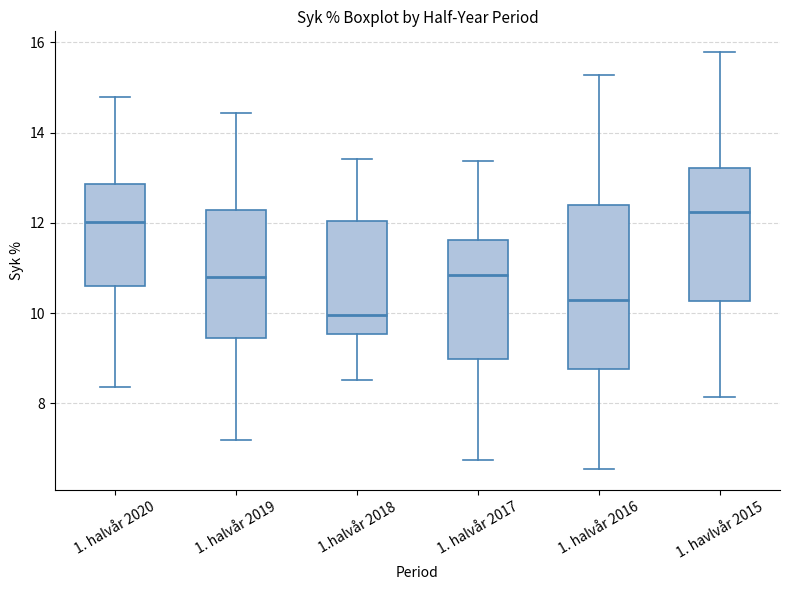

Which box is the tallest, from its lower edge to its upper edge?

1. halvår 2016